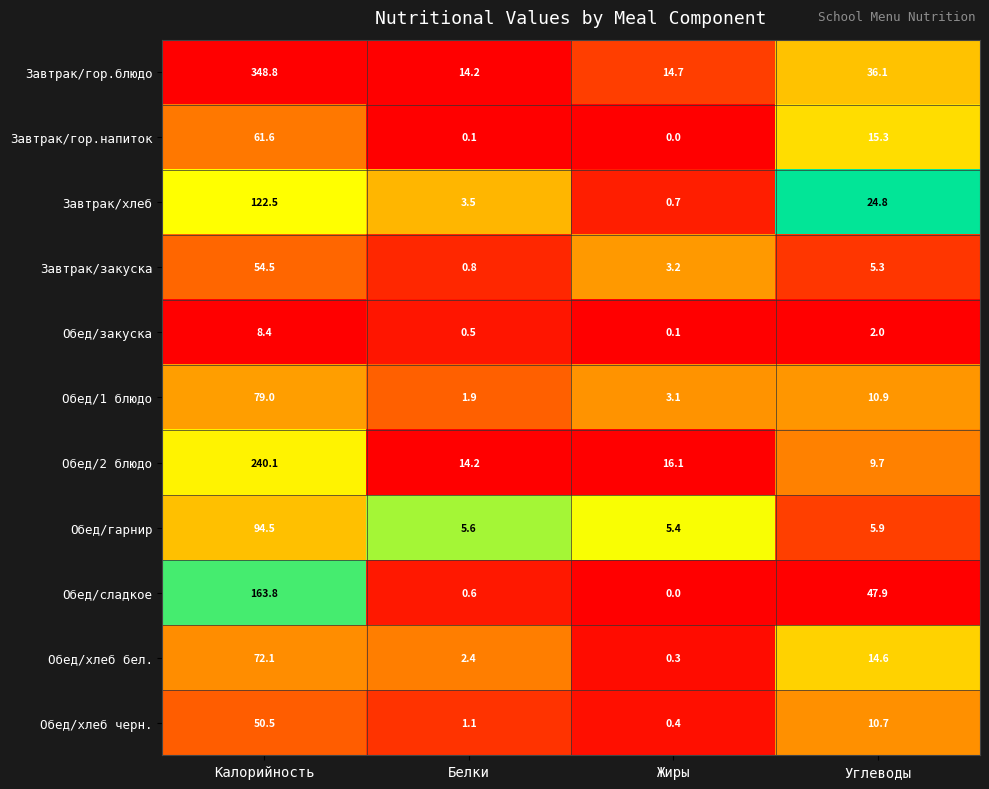

Rank the series by their maximum value, from highest to lowest.

Завтрак/гор.блюдо, Обед/2 блюдо, Обед/сладкое, Завтрак/хлеб, Обед/гарнир, Обед/1 блюдо, Обед/хлеб бел., Завтрак/гор.напиток, Завтрак/закуска, Обед/хлеб черн., Обед/закуска